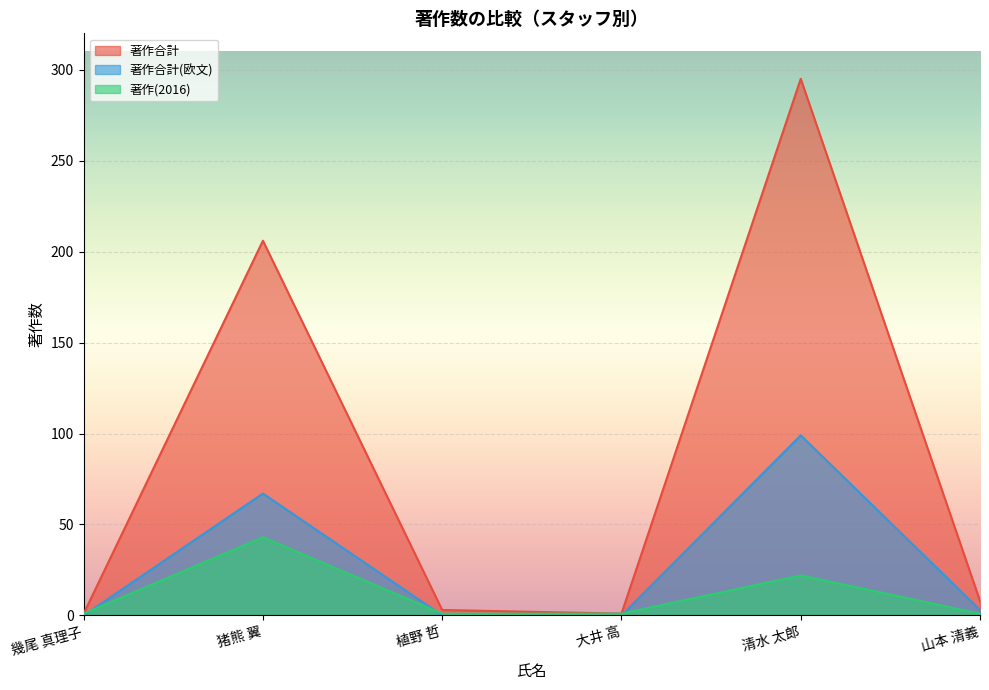

What is the value of the 著作合計 point at the 6th from the left?

8